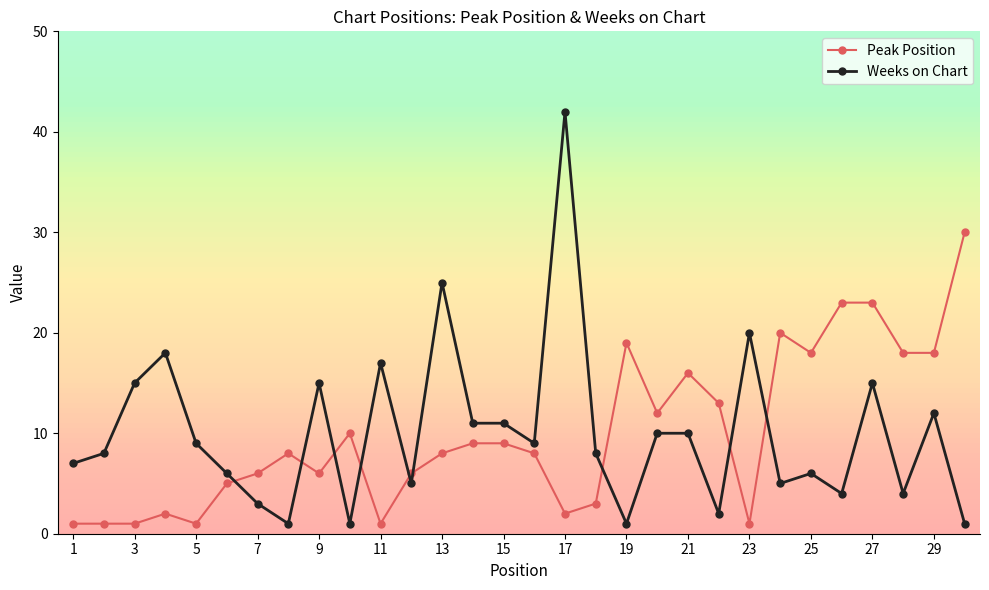

True or false: Weeks on Chart has more than 2 points higher than both neighbors.

True